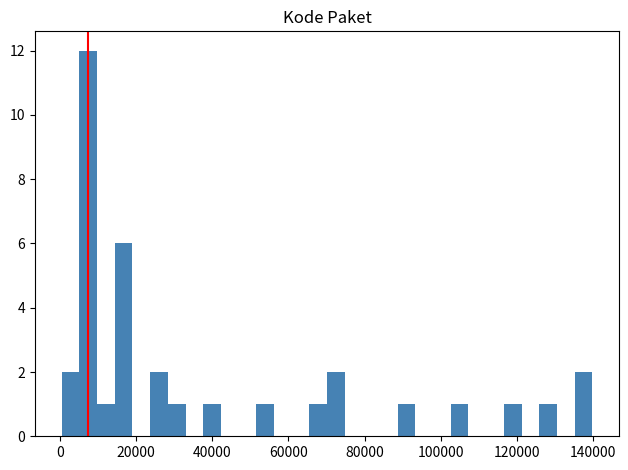

Around what value on the x-axis is the tallest bar? Give the approximate position of its centre, as read against the axis.

8000